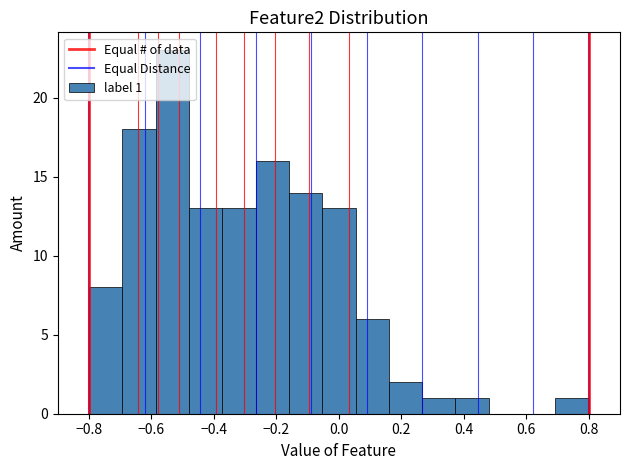

Over which range of the x-axis is the bar tallest?

-0.58 to -0.48